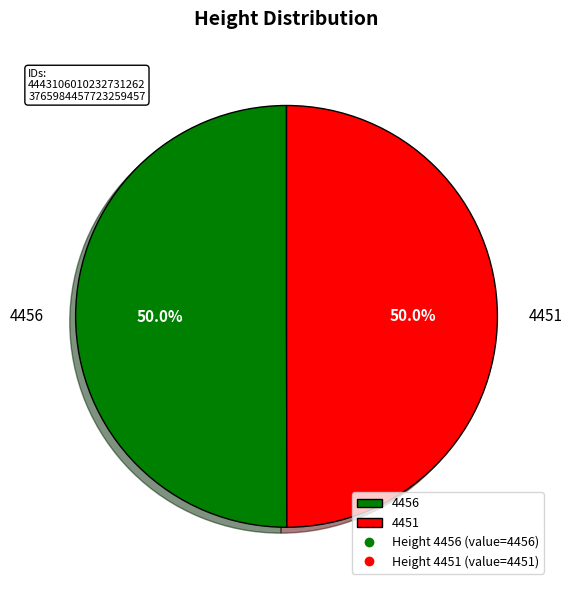

What percentage do 4456 and 4451 together represent?

100.0%